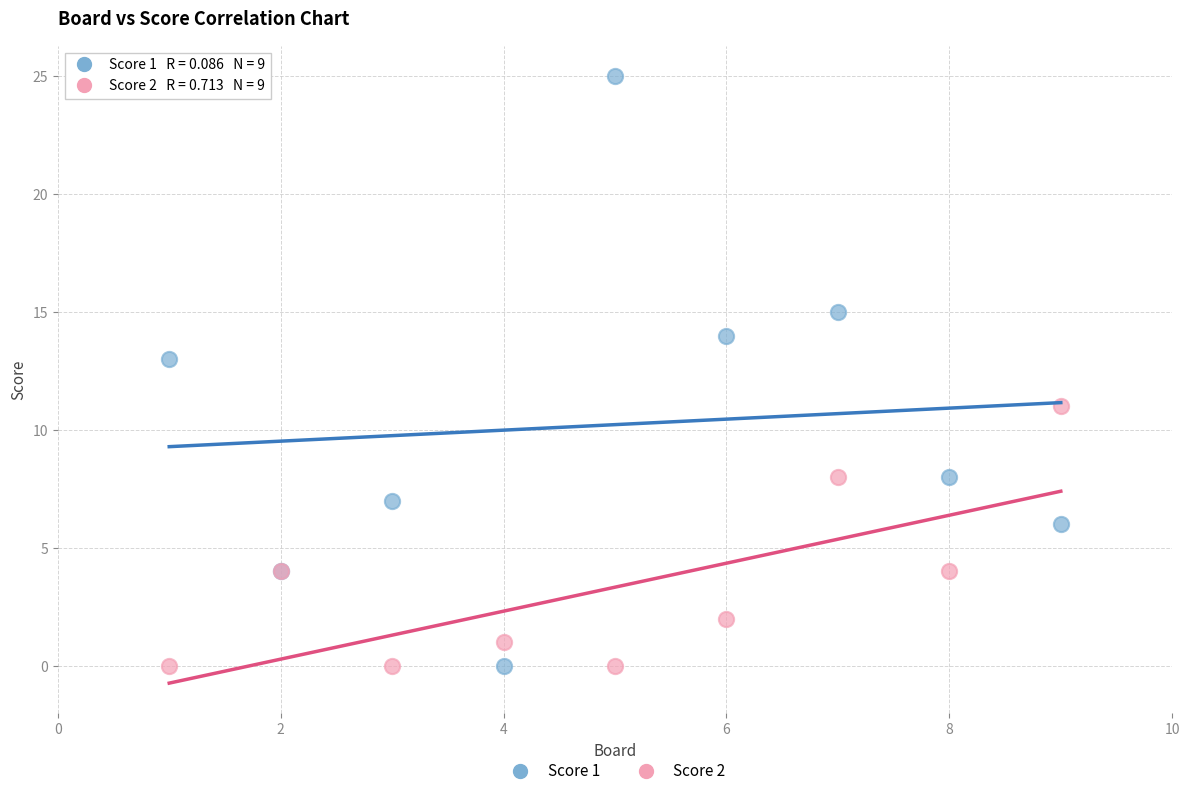

What is the X range (max minus min) for the scatter plot?

8